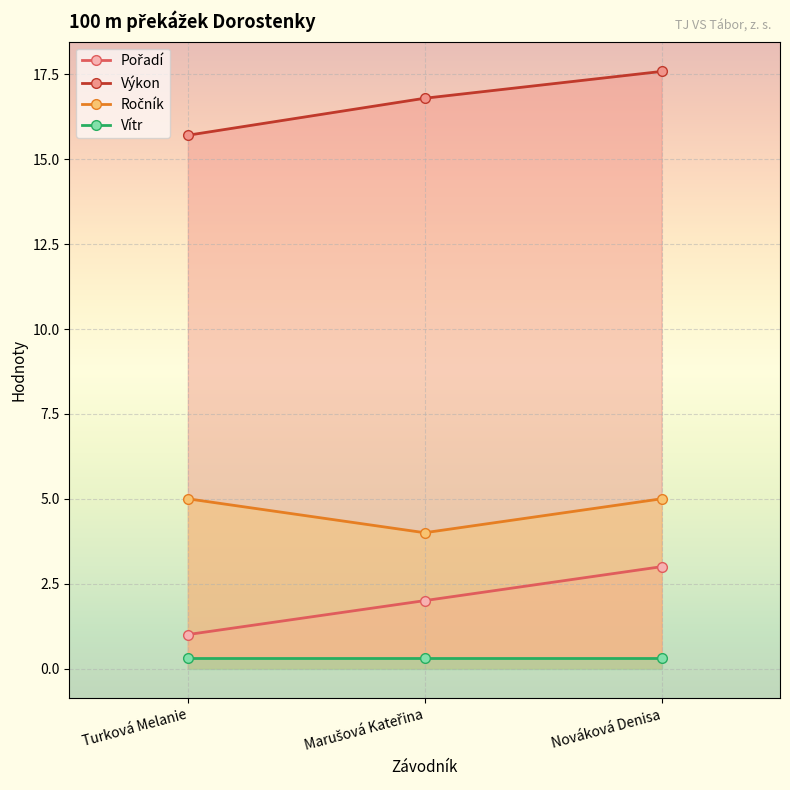

Rank the categories by Vítr value from highest to lowest.

Turková Melanie, Marušová Kateřina, Nováková Denisa